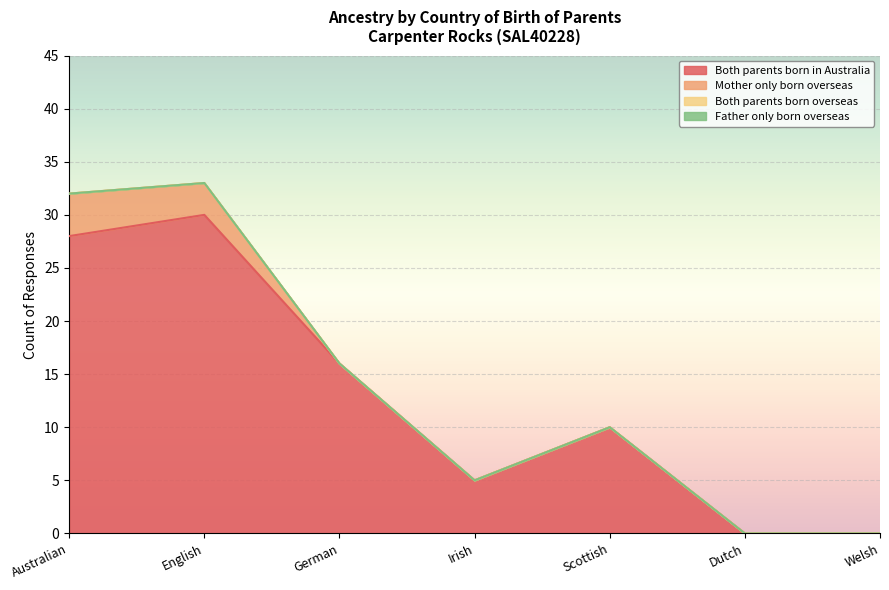

What is the label of the 6th point from the left?

Dutch